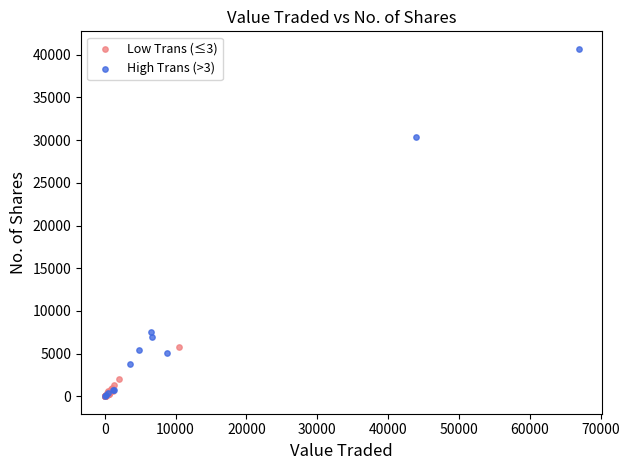

Which series has the widest spread of Y values?

High Trans (>3)